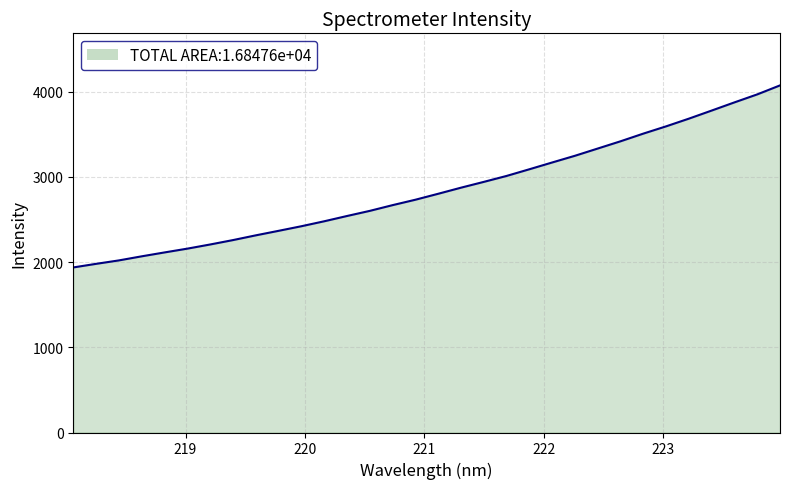

What is the greatest value displayed?

4073.8